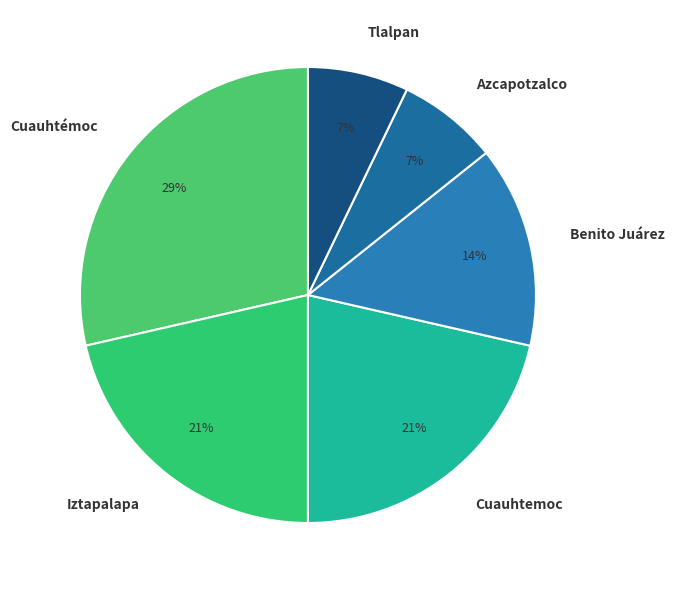

Between Azcapotzalco and Iztapalapa, which is larger?

Iztapalapa